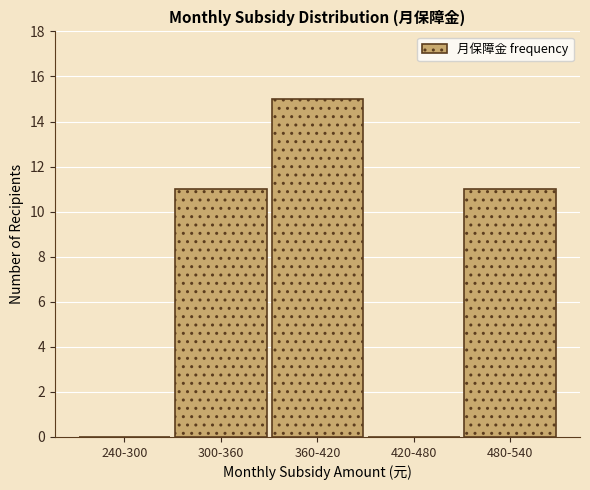

Reading right to left, list all the values displayed in this chart.

480-540=11	420-480=0	360-420=15	300-360=11	240-300=0